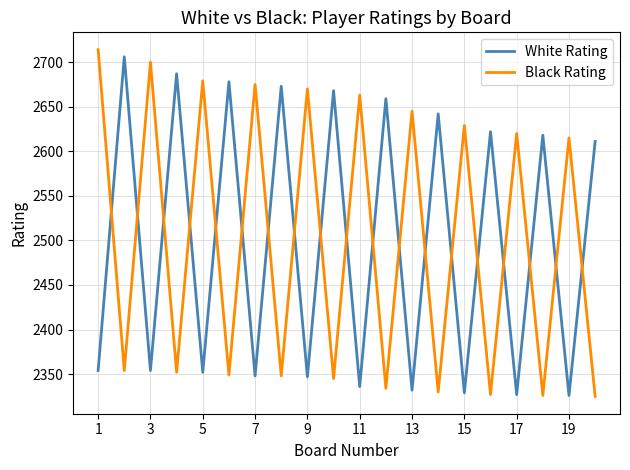

True or false: White Rating and Black Rating intersect in this chart.

True